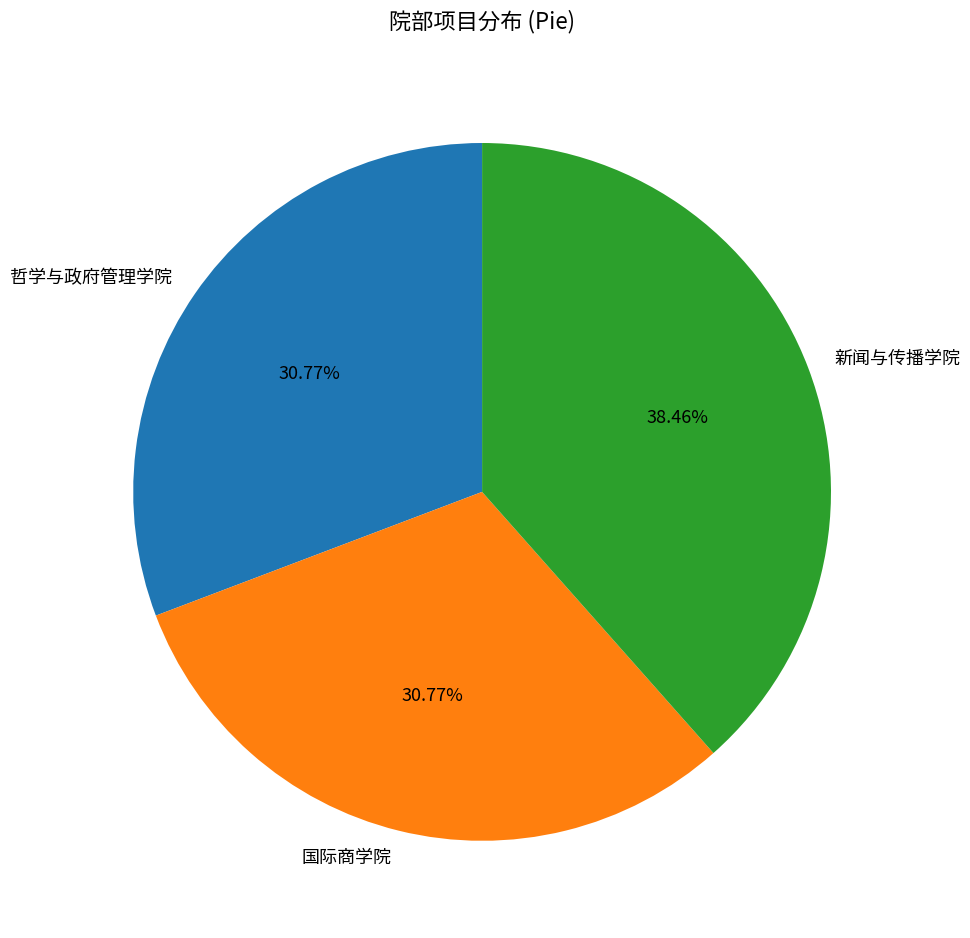

To the nearest percent, what portion does 哲学与政府管理学院 represent?

31%